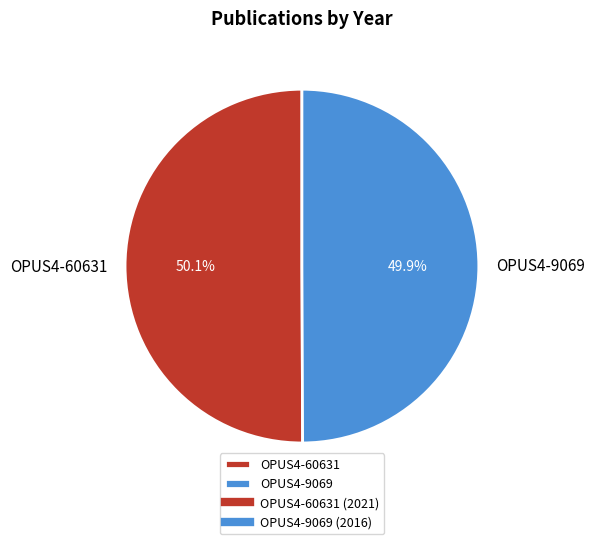

Do OPUS4-60631 and OPUS4-9069 together represent more than half of the pie?

Yes